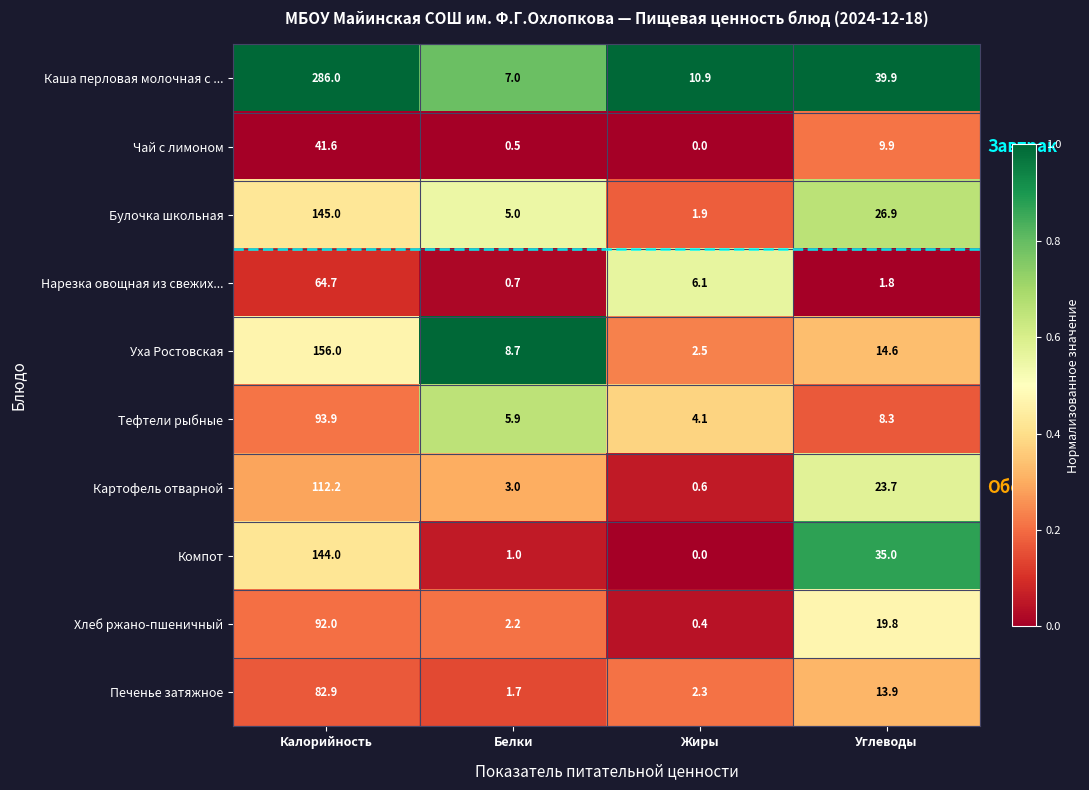

What is the difference between the second highest and second lowest values in the Уха Ростовская series?

5.9